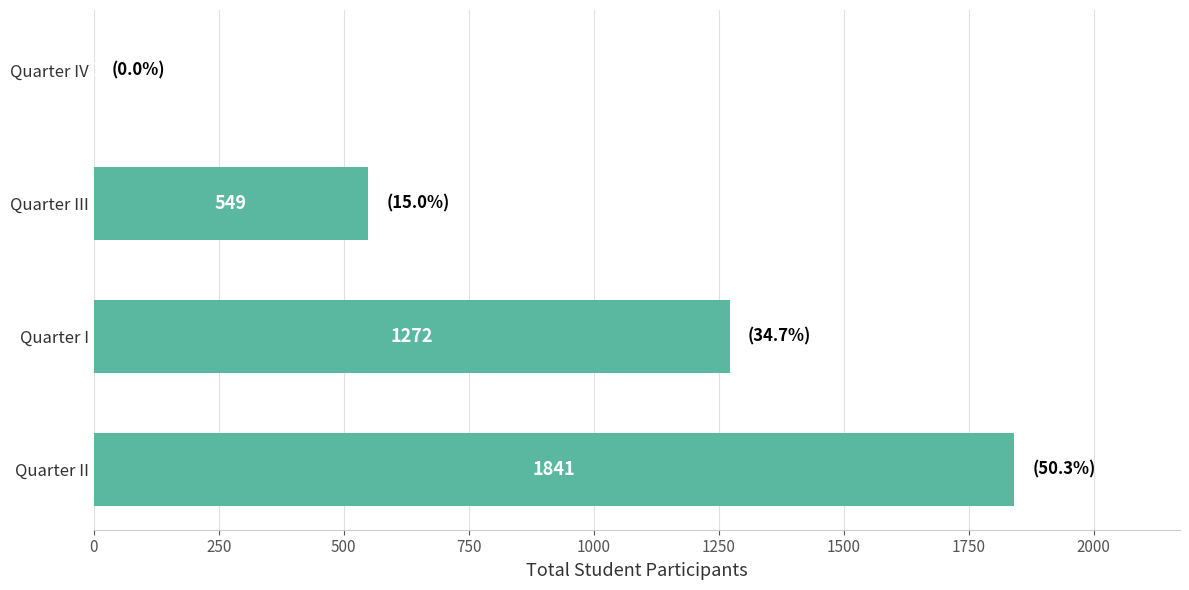

Is it true that the value at Quarter IV is 924?

False